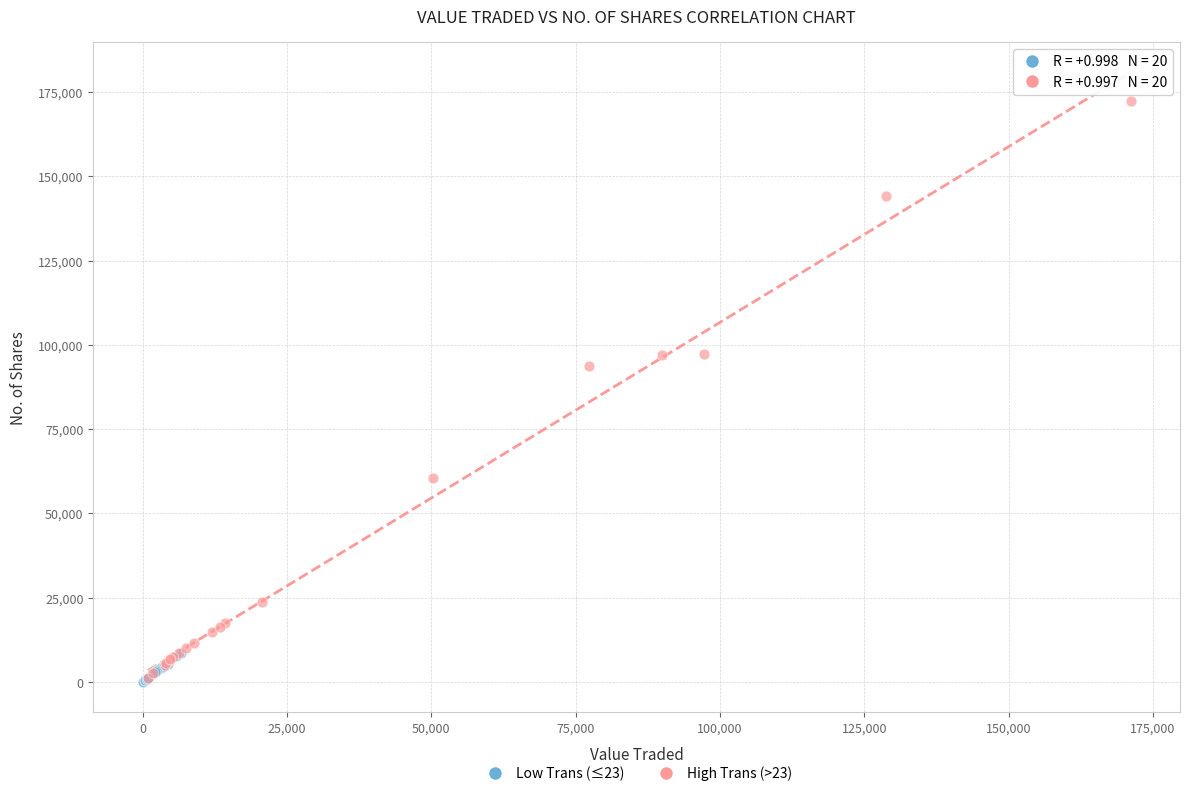

Which series contains the highest Y value?

High Trans (>23)